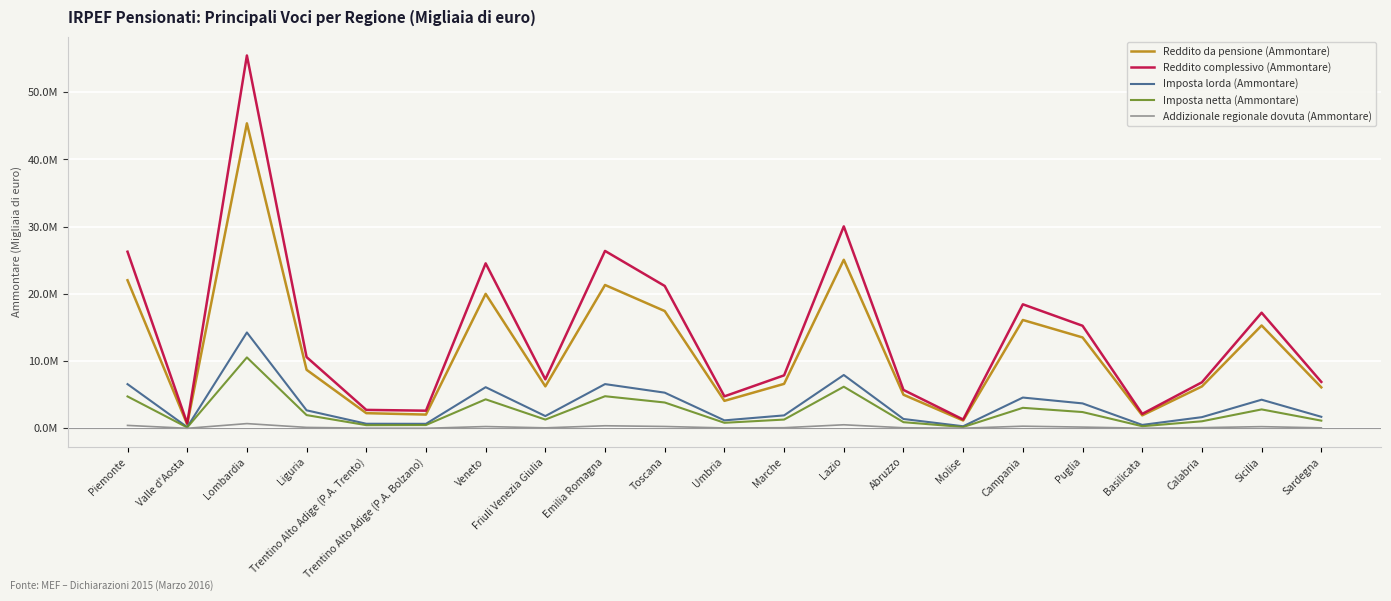

The value of Addizionale regionale dovuta (Ammontare) at Friuli Venezia Giulia is 75791. True or false?

True